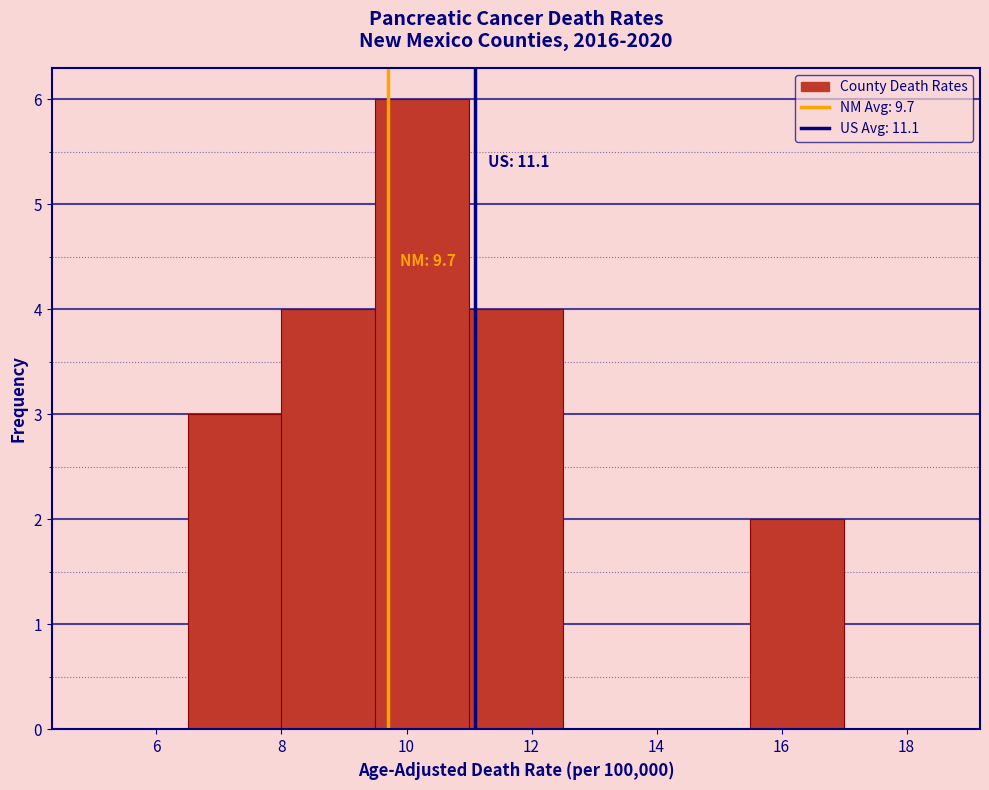

Which range on the x-axis has the tallest bar?

9.5 to 11.0